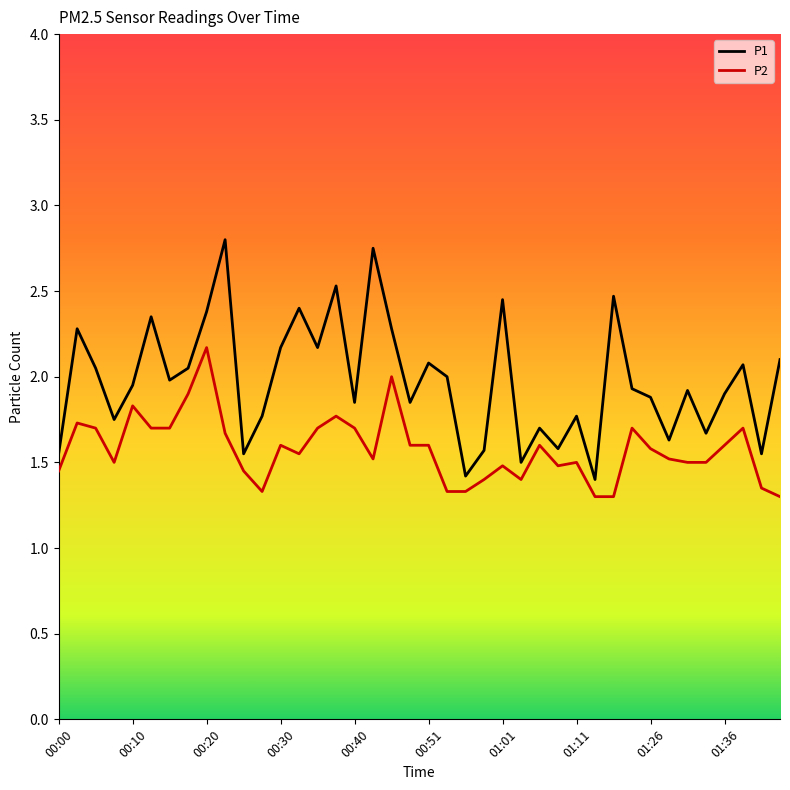

List the series in order of their peak value, highest first.

P1, P2